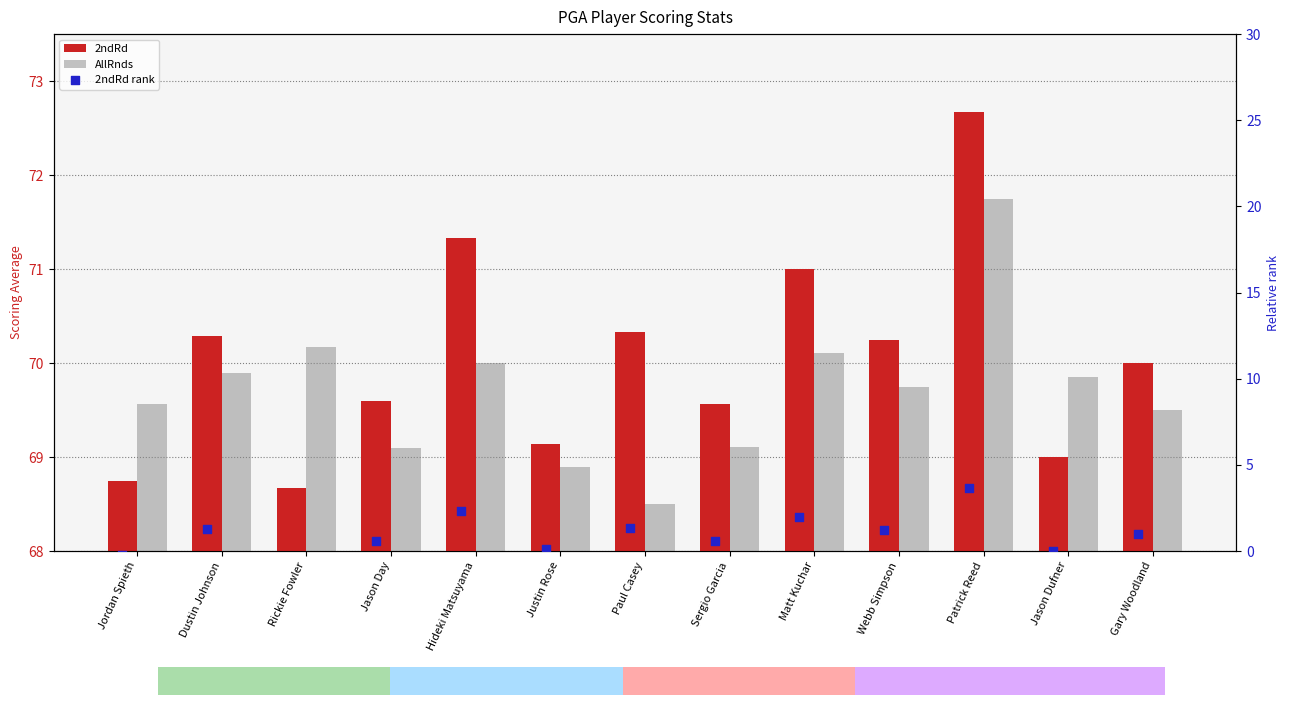

What is the total value across all series at Hideki Matsuyama?

143.7